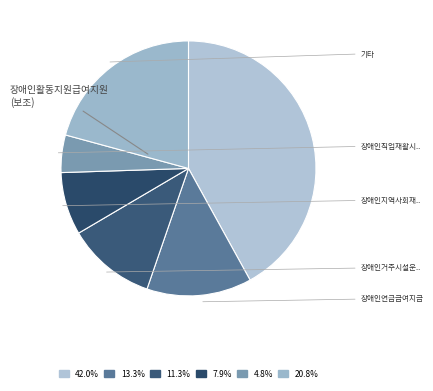

Count the number of slices in the pie.

6